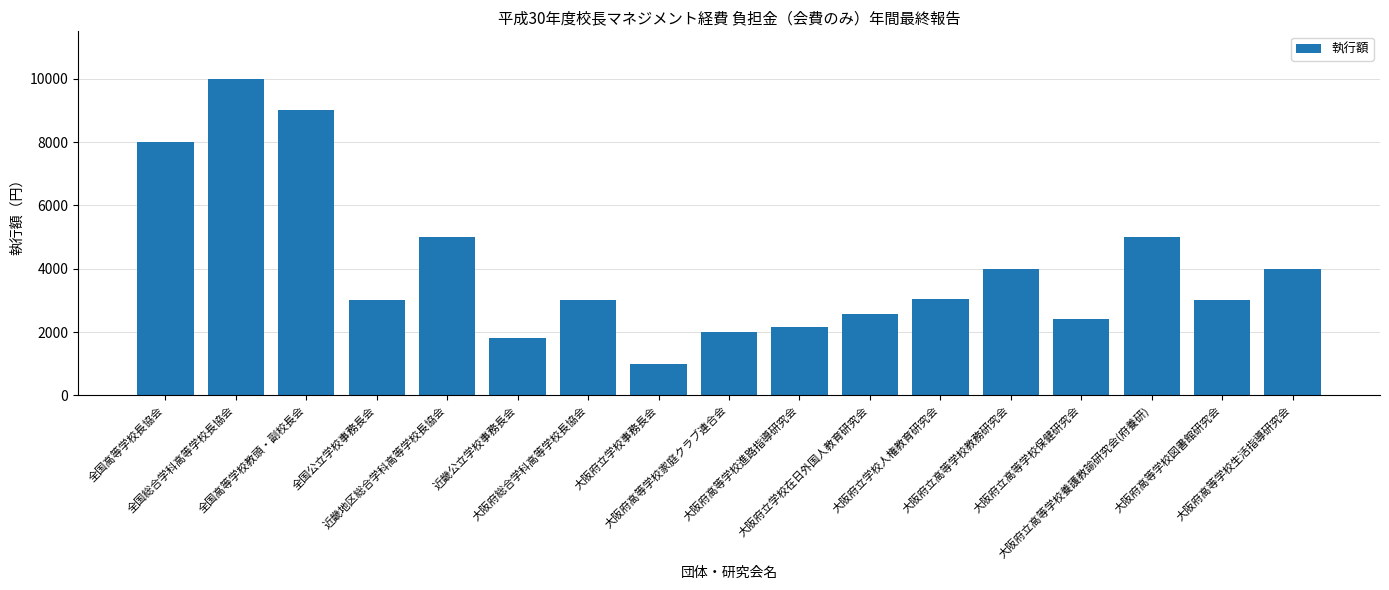

What is the change in value from 全国高等学校教頭・副校長会 to 大阪府立高等学校養護教諭研究会(府養研)?

-4000